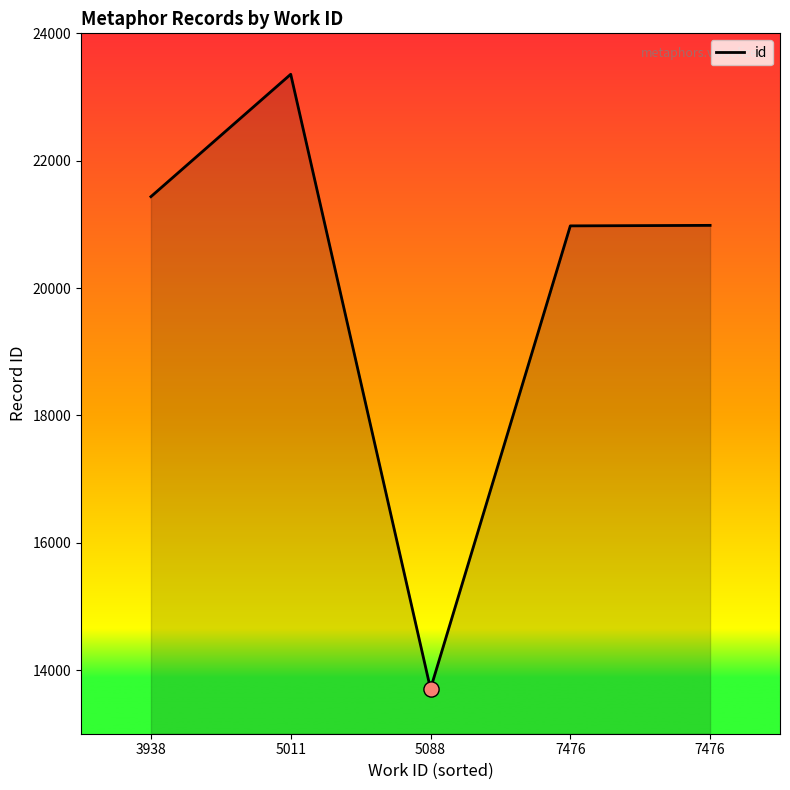

Between 5088 and 5011, which is larger?

5011